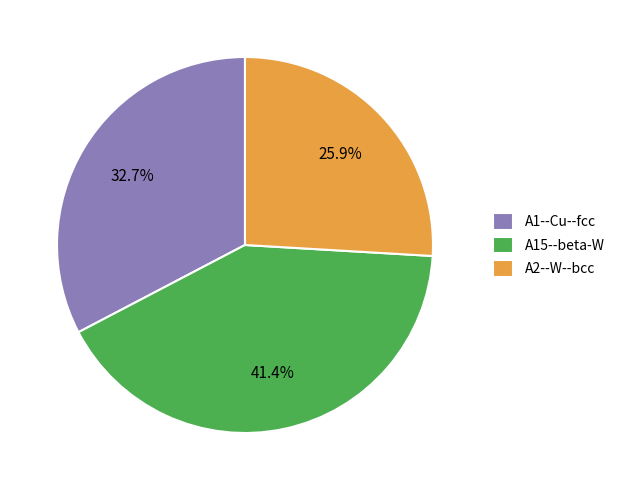

Between A15--beta-W and A2--W--bcc, which is larger?

A15--beta-W